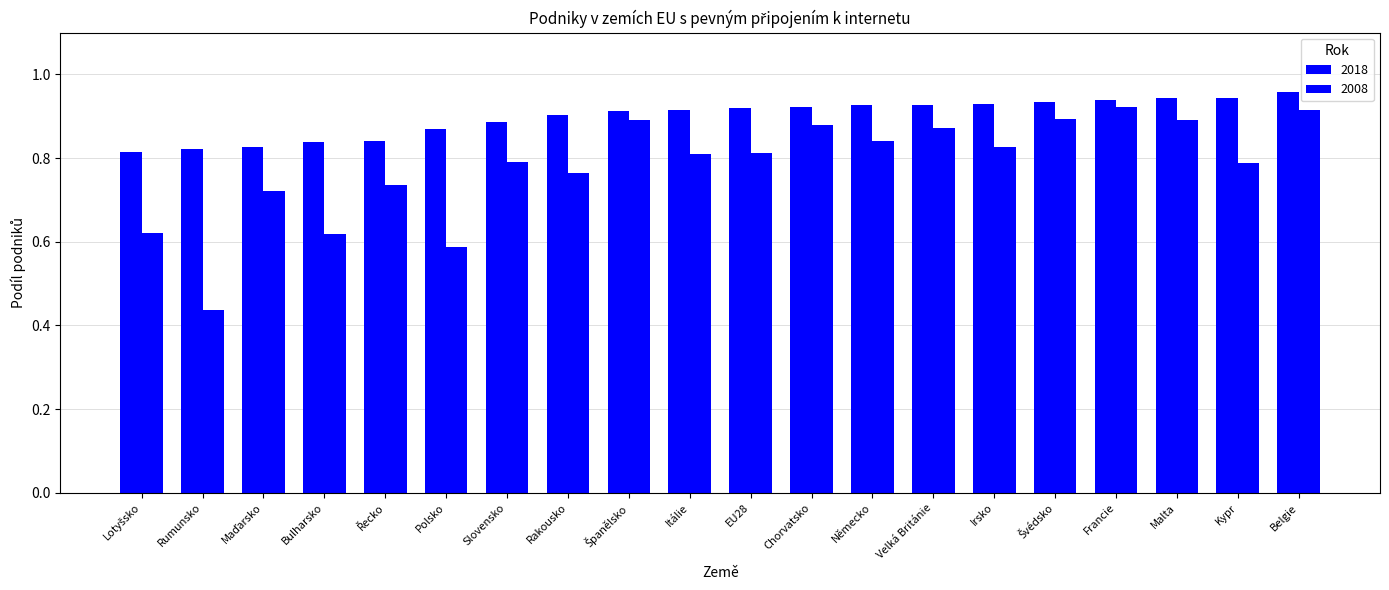

Which label corresponds to the smallest value in the chart?

Rumunsko